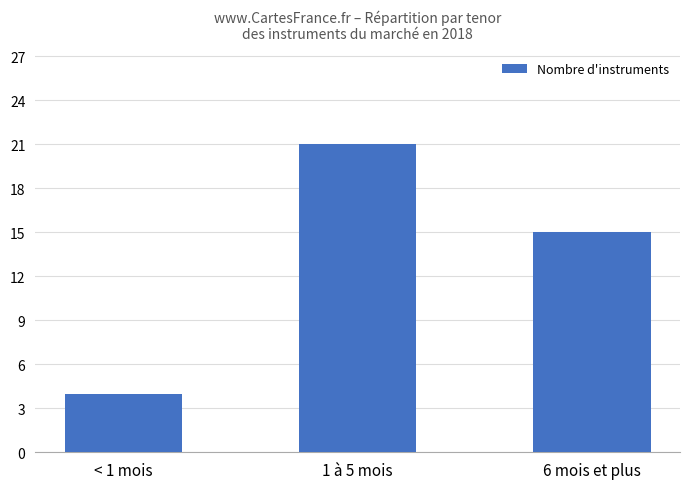

What position from the left is < 1 mois?

1